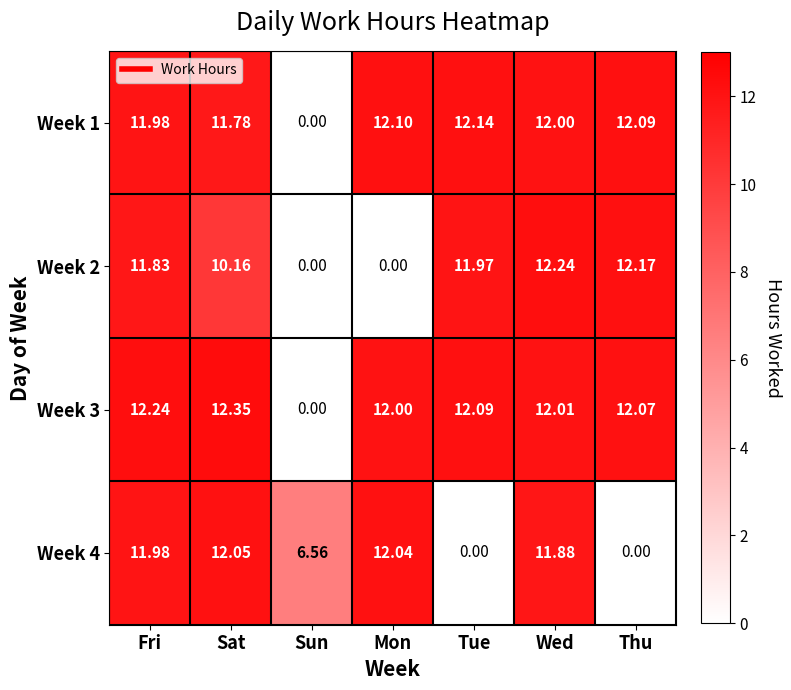

What is the total value across all series at Wed?

48.1